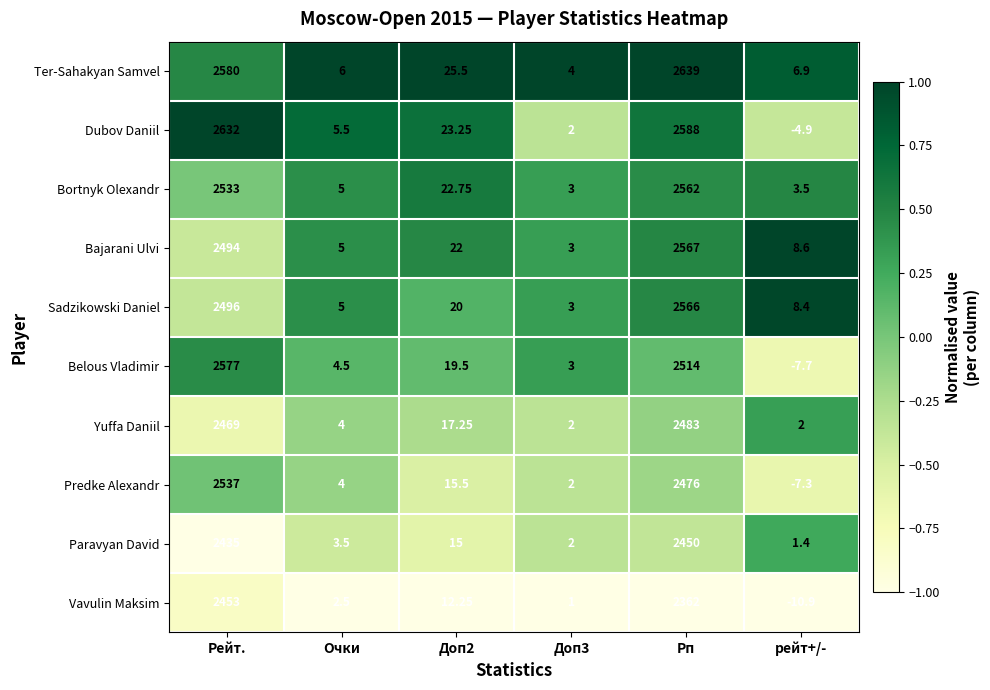

At which label is Bortnyk Olexandr closest to 1282?

Рейт.